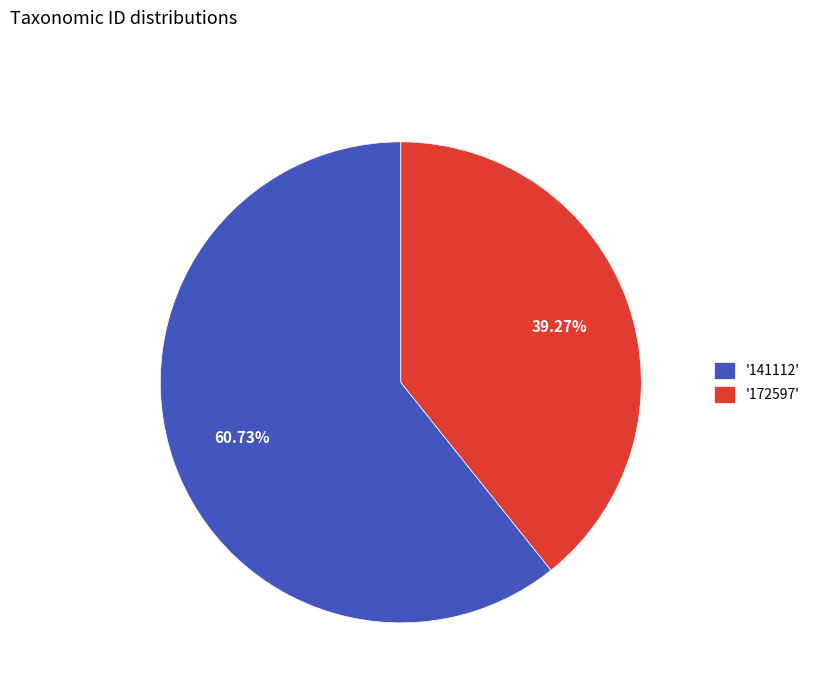

What is the smallest slice in the pie chart?

'172597'